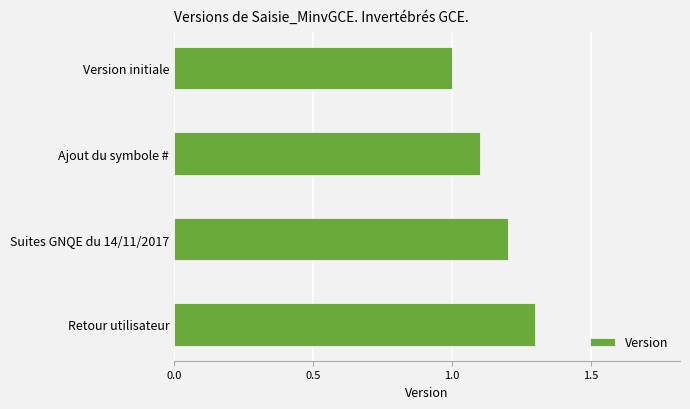

What is the label of the 3rd bar from the top?

Suites GNQE du 14/11/2017